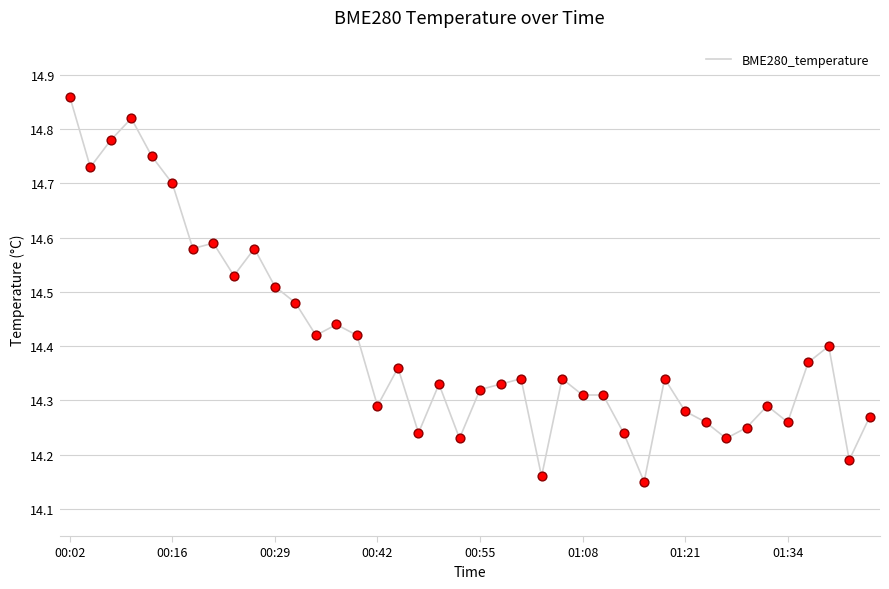

What is the difference between the maximum and minimum values?

0.7